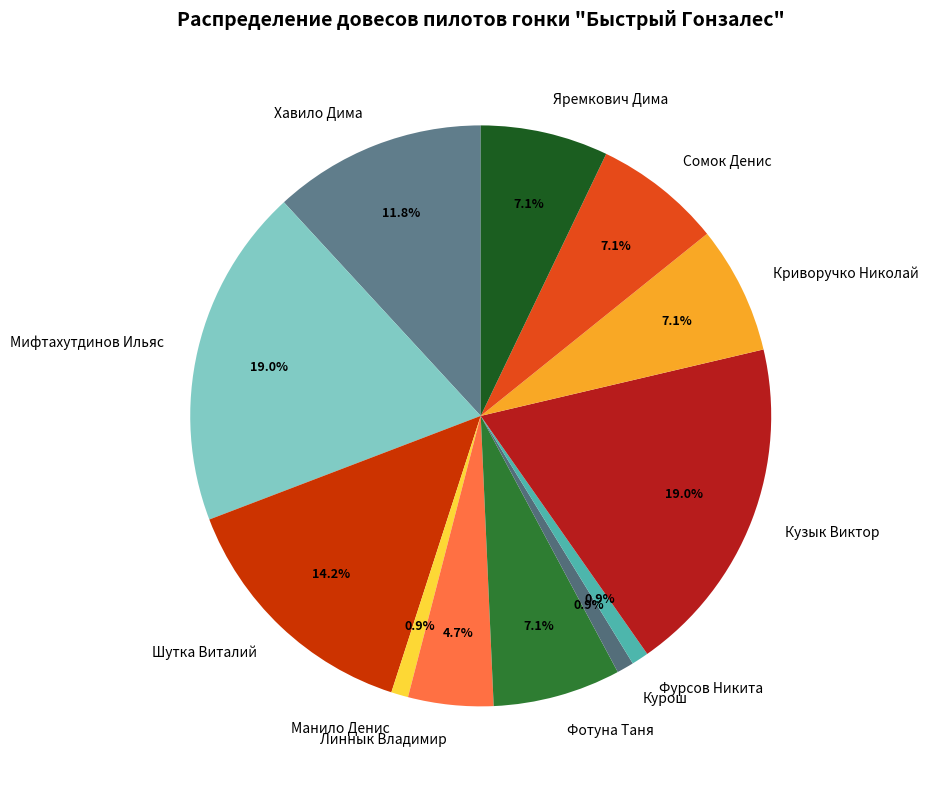

What percentage is the Криворучко Николай slice, to the nearest percent?

7%